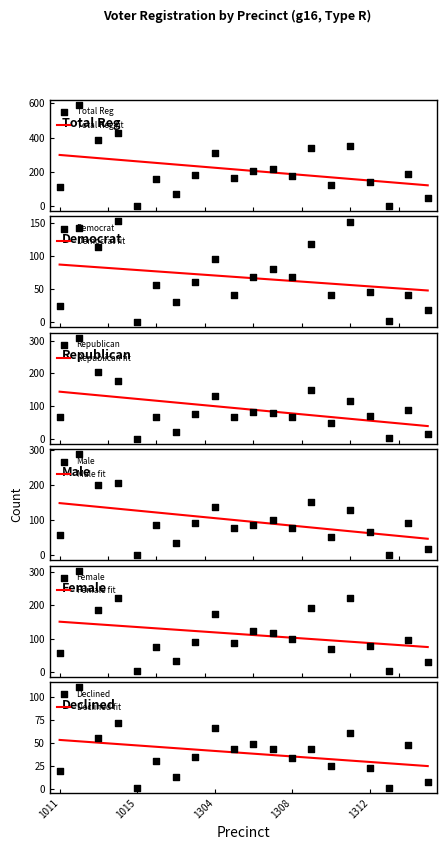

Which series contains the highest Y value?

totreg_r